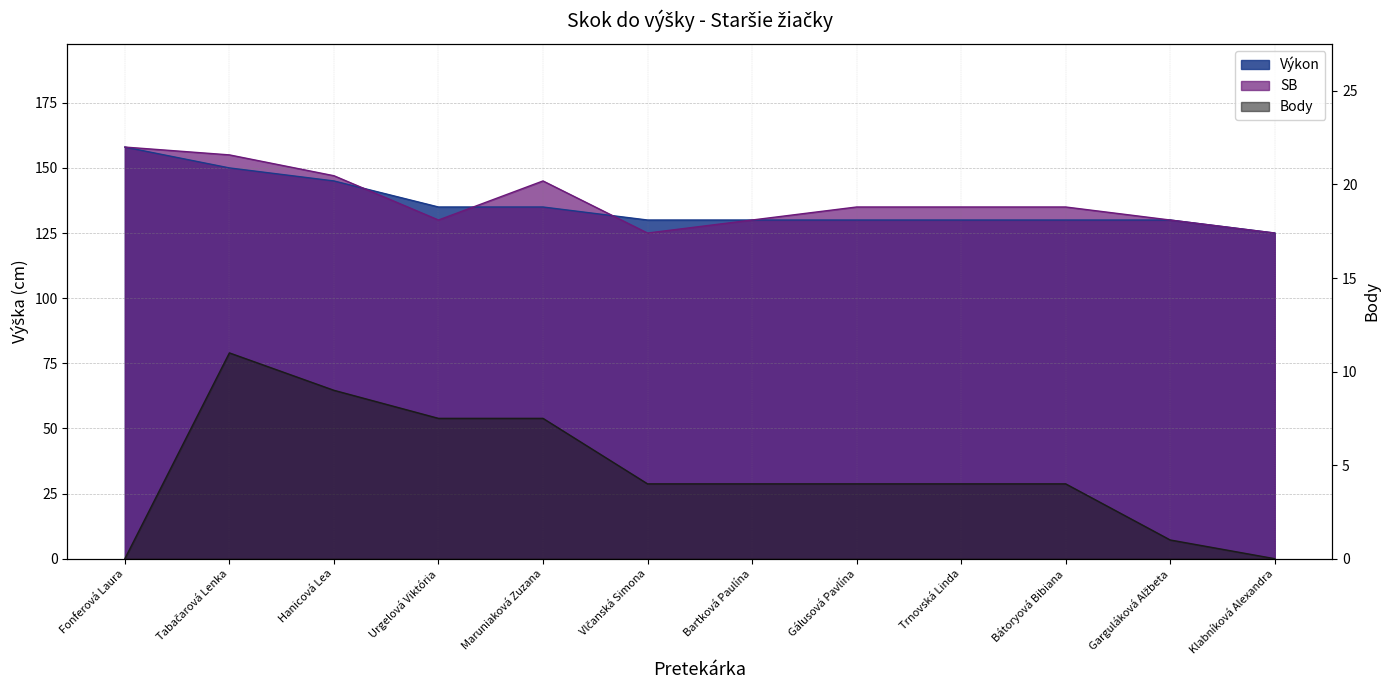

Reading right to left, list all the values displayed in this chart.

Výkon: Klabníková Alexandra=125.0	Garguláková Alžbeta=130.0	Bátoryová Bibiana=130.0	Trnovská Linda=130.0	Gálusová Pavlína=130.0	Bartková Paulína=130.0	Vlčanská Simona=130.0	Maruniaková Zuzana=135.0	Urgelová Viktória=135.0	Hanicová Lea=145.0	Tabačarová Lenka=150.0	Fonferová Laura=158.0
SB: Klabníková Alexandra=125.0	Garguláková Alžbeta=130.0	Bátoryová Bibiana=135.0	Trnovská Linda=135.0	Gálusová Pavlína=135.0	Bartková Paulína=130.0	Vlčanská Simona=125.0	Maruniaková Zuzana=145.0	Urgelová Viktória=130.0	Hanicová Lea=147.0	Tabačarová Lenka=155.0	Fonferová Laura=158.0
Body: Klabníková Alexandra=0.0	Garguláková Alžbeta=1.0	Bátoryová Bibiana=4.0	Trnovská Linda=4.0	Gálusová Pavlína=4.0	Bartková Paulína=4.0	Vlčanská Simona=4.0	Maruniaková Zuzana=7.5	Urgelová Viktória=7.5	Hanicová Lea=9.0	Tabačarová Lenka=11.0	Fonferová Laura=0.0